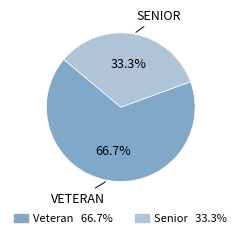

What is the smallest slice in the pie chart?

Senior